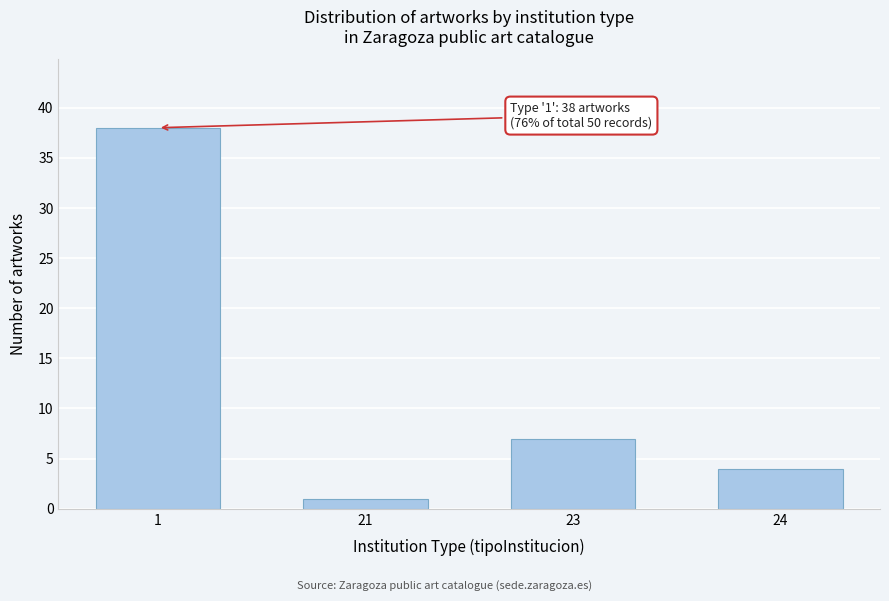

Reading left to right, extract all data points from this chart.

1=38	21=1	23=7	24=4